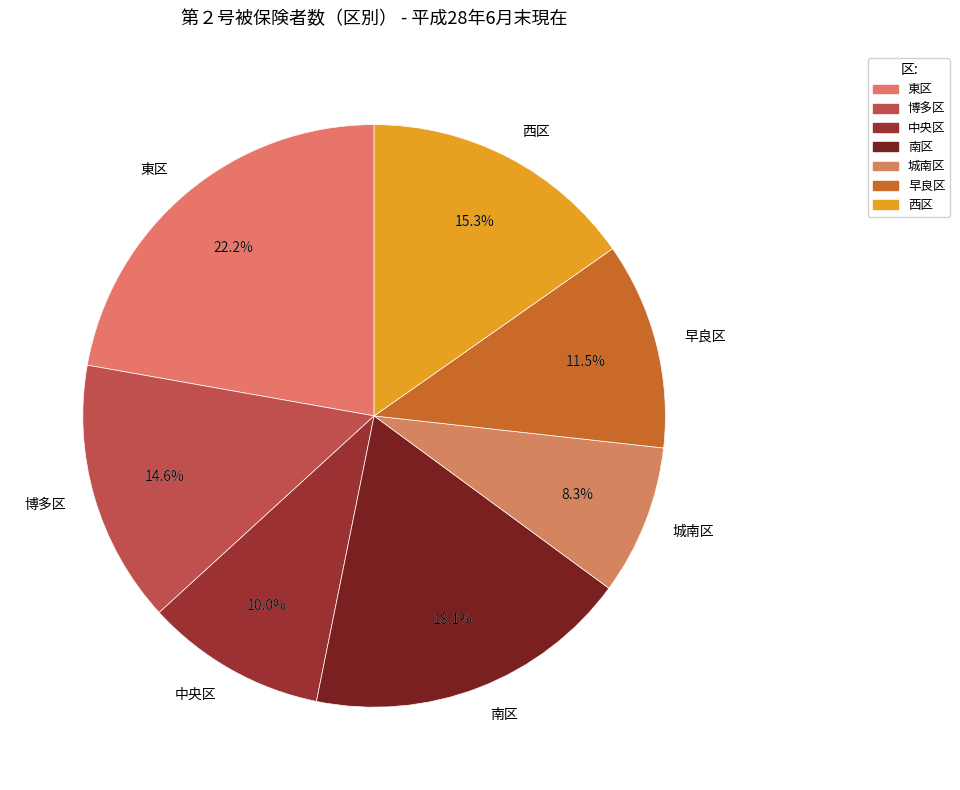

Combined, do 早良区 and 城南区 account for over 50%?

No